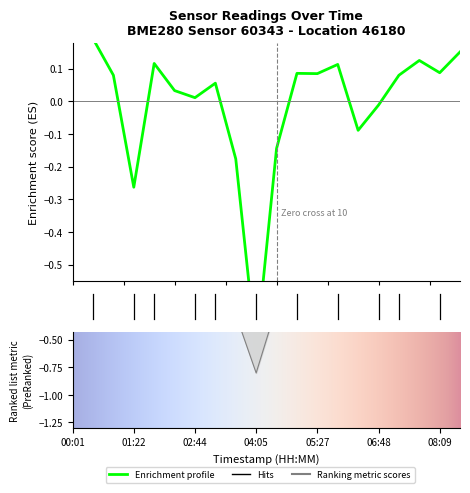

Does the chart have visible grid lines?

No